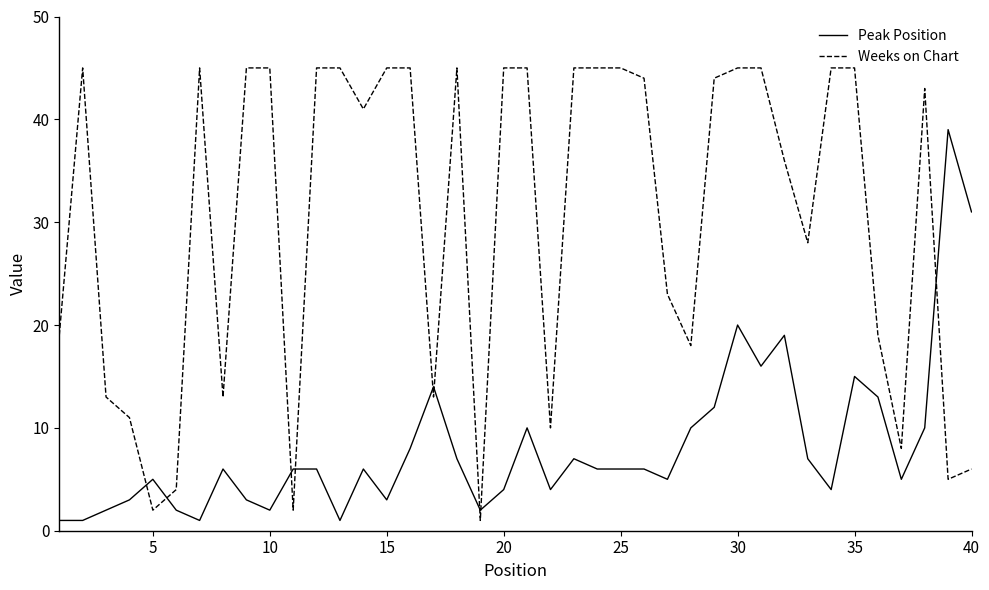

What is the sum of all Peak Position values?

328